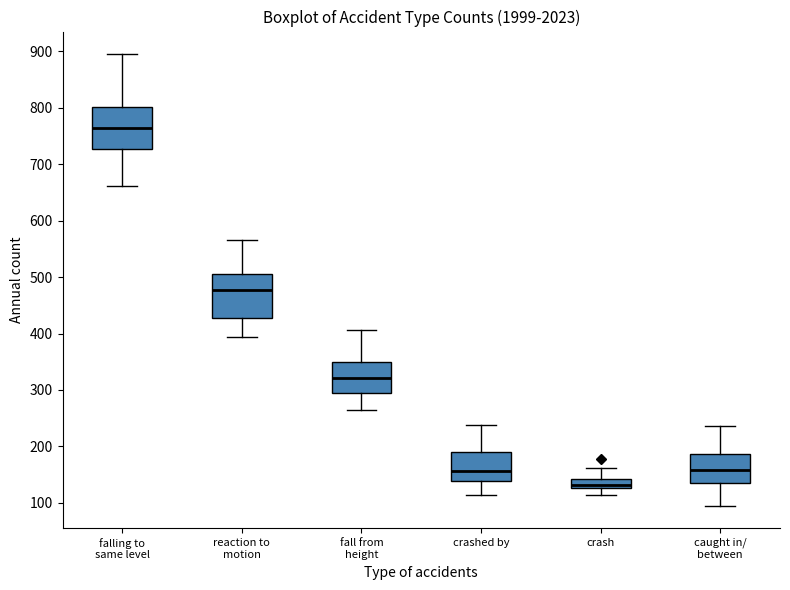

Reading left to right, read every box against the y-axis: the position of its median line, the range the box covers, and the ends of its whiskers. The values are not printed on the chart, so give them approximately, as read against the axis.

falling to same level: median 760, box 730 to 800, whiskers 660 to 900
reaction to motion: median 480, box 430 to 510, whiskers 390 to 570
fall from height: median 320, box 290 to 350, whiskers 260 to 410
crashed by: median 160, box 140 to 190, whiskers 110 to 240
crash: median 130 (just above the box's lower edge), box 130 to 140, whiskers 110 to 160
caught in/ between: median 160, box 140 to 190, whiskers 100 to 240